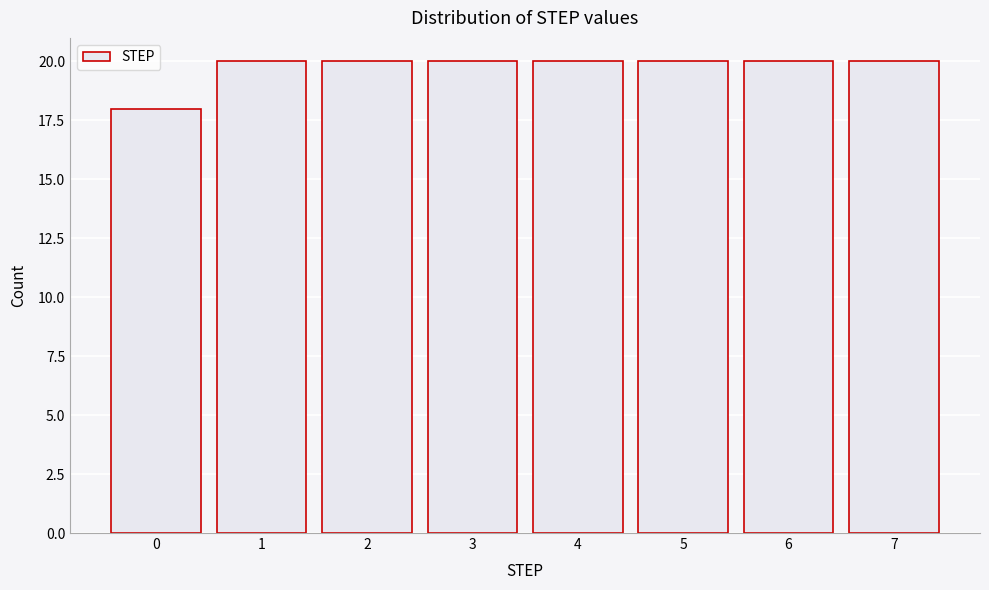

Reading left to right, extract all data points from this chart.

18	20	20	20	20	20	20	20